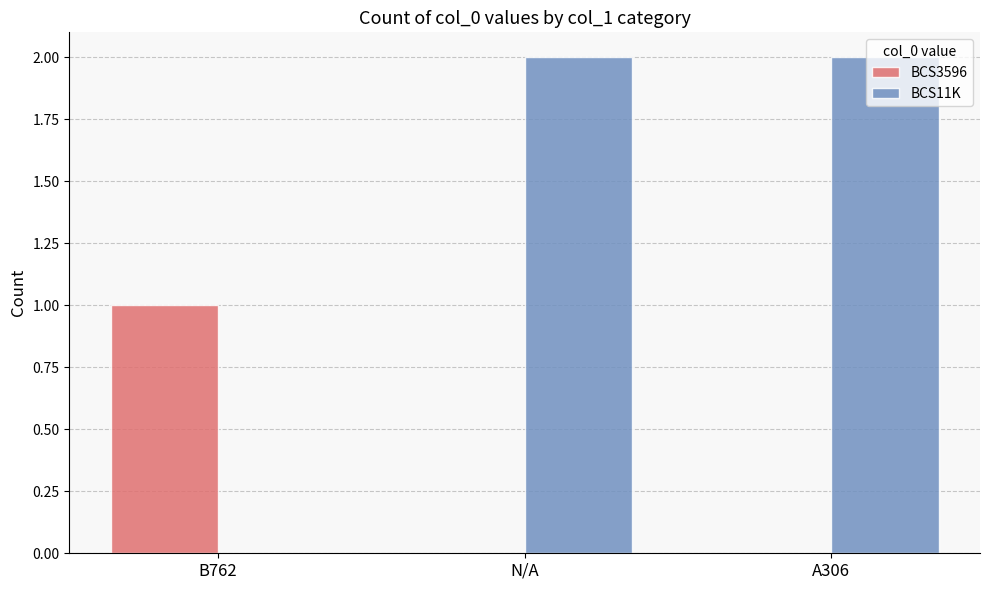

True or false: BCS11K has a value of 2 at A306.

True